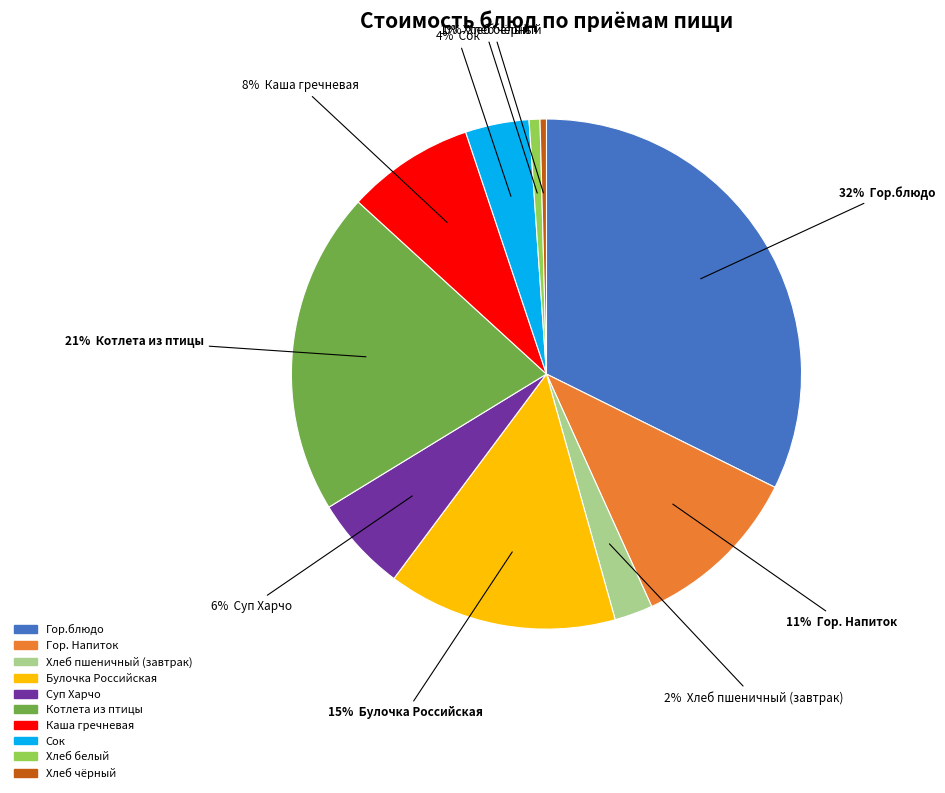

Combined, do Сок and Котлета из птицы account for over 50%?

No